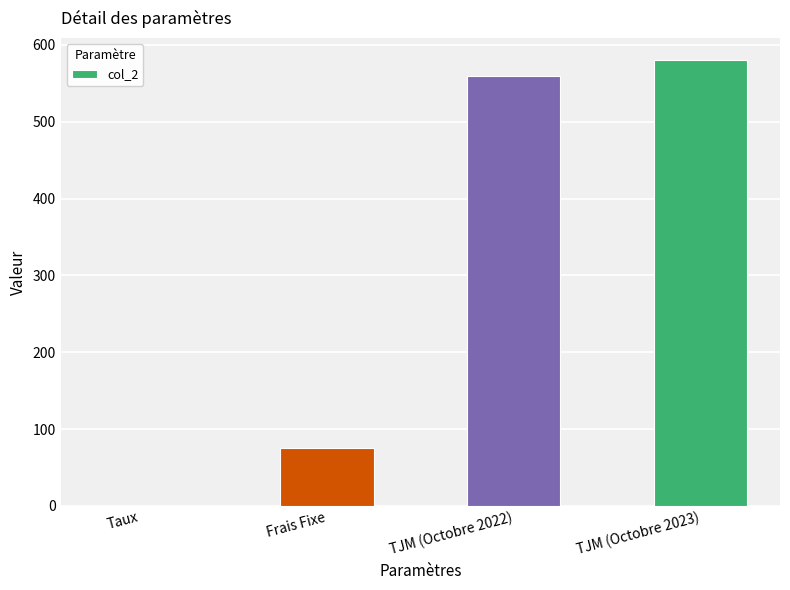

Reading left to right, extract all data points from this chart.

Taux=0.1	Frais Fixe=75.0	TJM (Octobre 2022)=560.0	TJM (Octobre 2023)=580.0